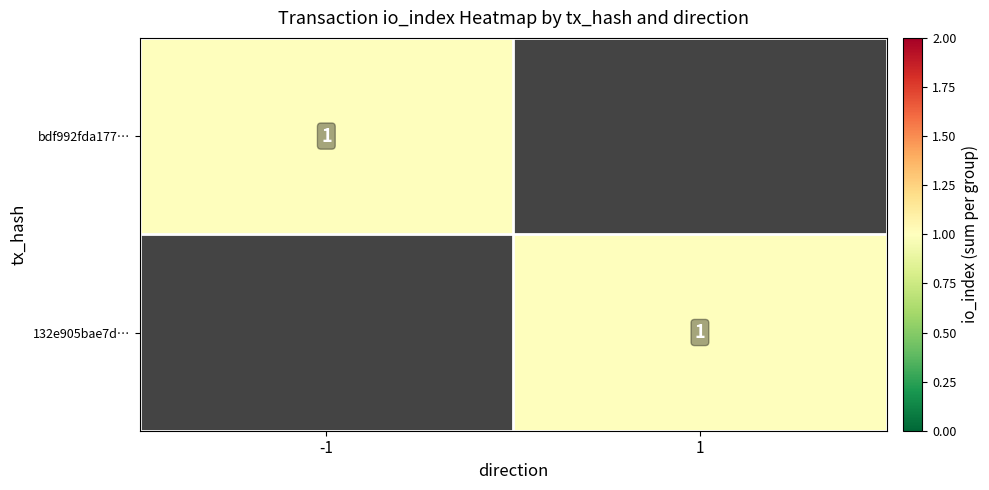

Count the number of categories in the chart.

2